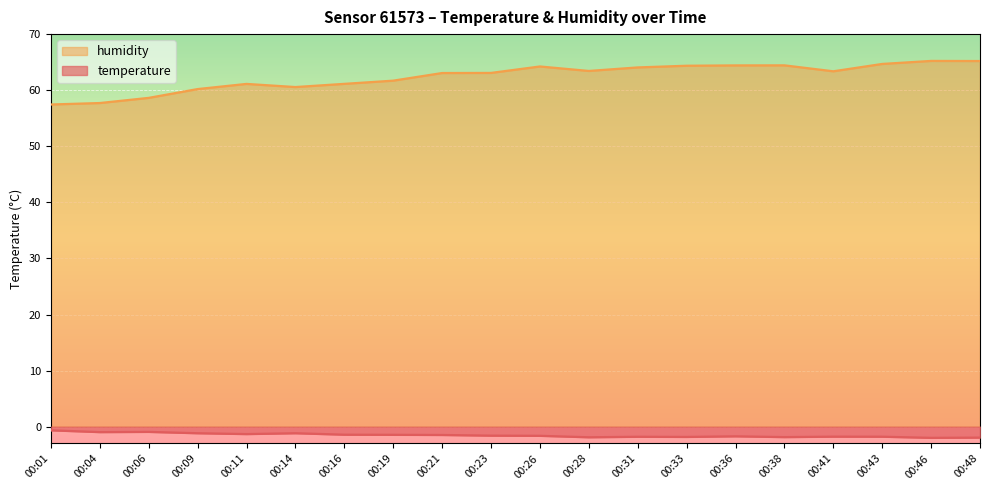

Which category has the highest value in the humidity series?

00:46